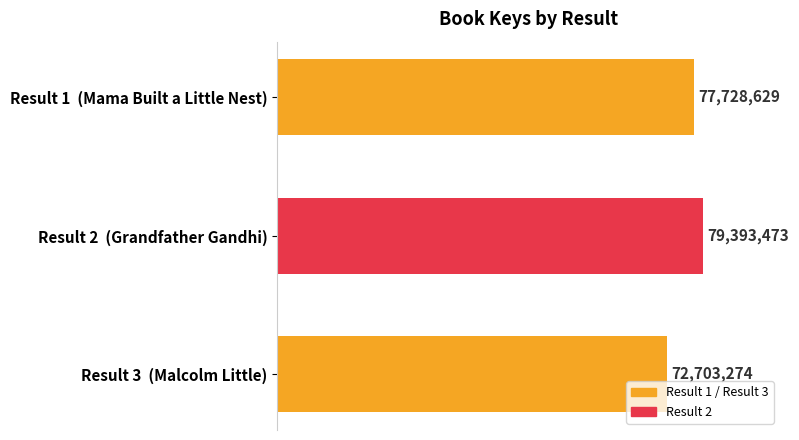

What is the difference between the maximum and minimum values?

6690199